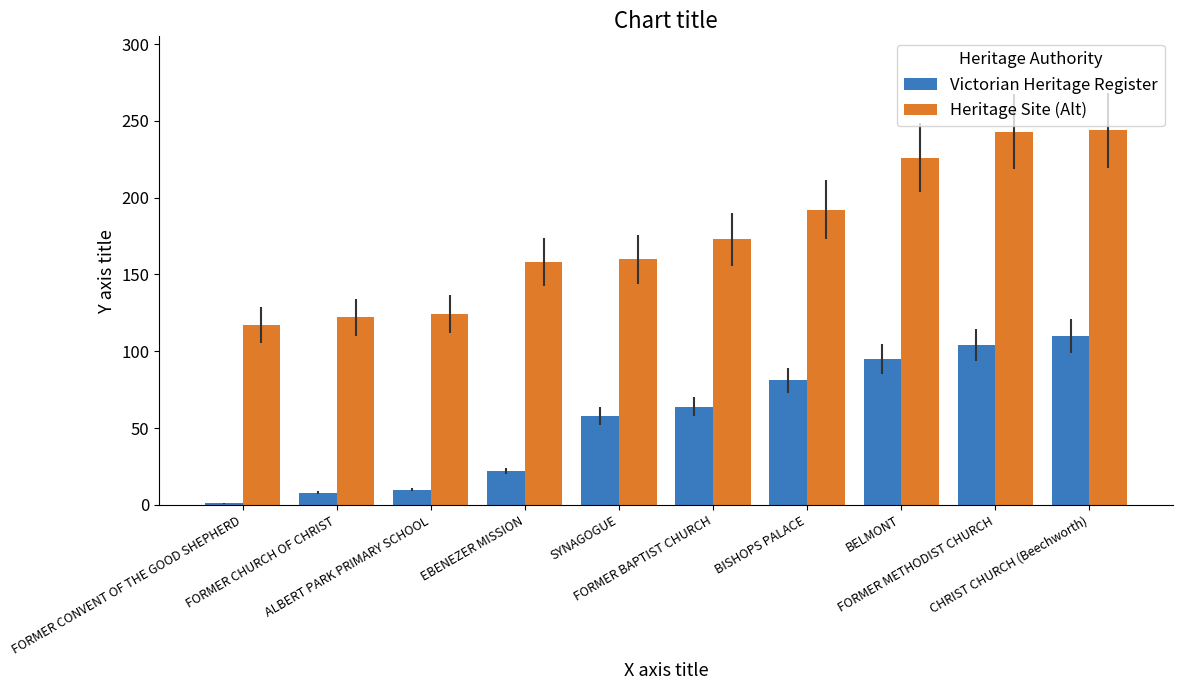

List the series in order of their peak value, highest first.

Heritage Site (Alt), Victorian Heritage Register